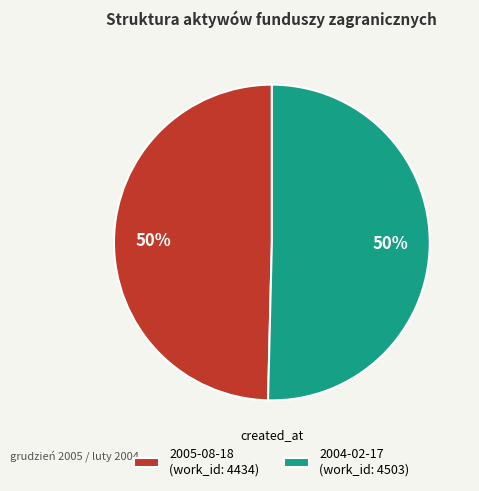

What percentage is the 2005-08-18 slice, to the nearest percent?

50%